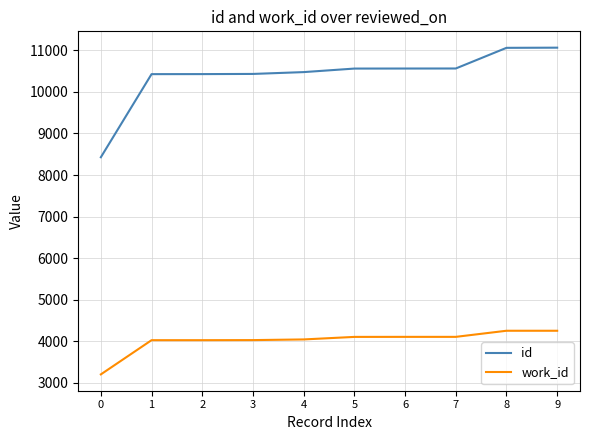

Which series has the largest total across all categories?

id